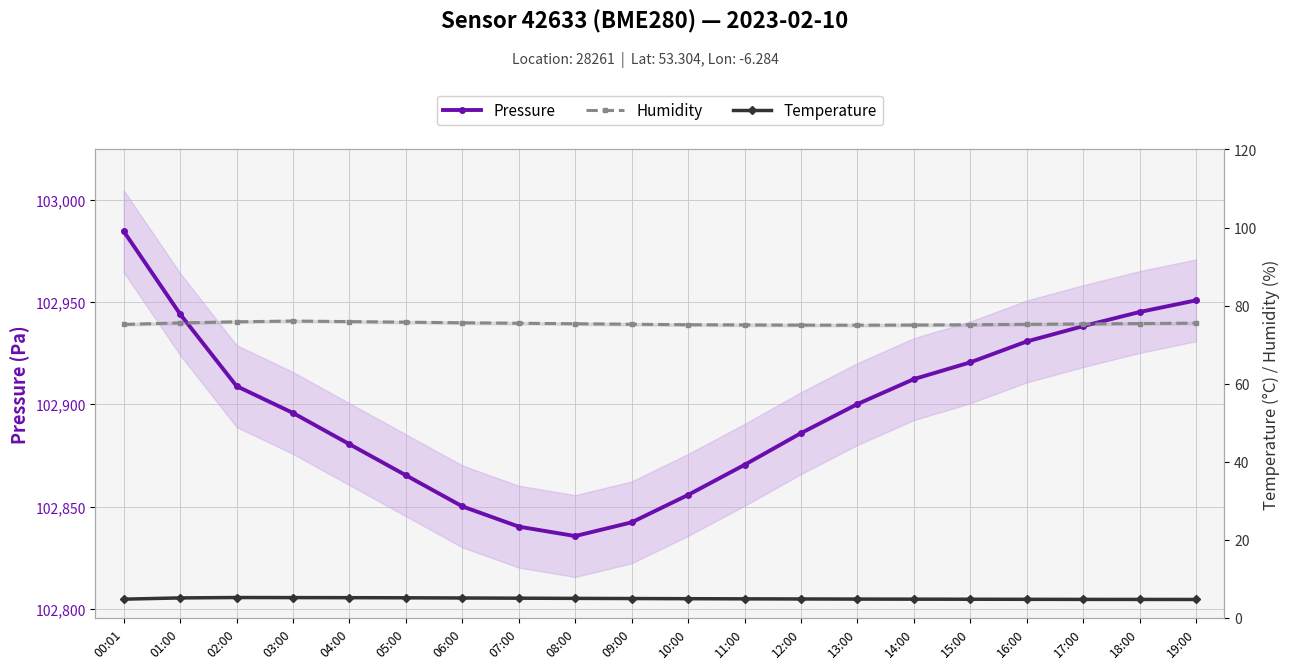

How many lines are shown in the chart?

3